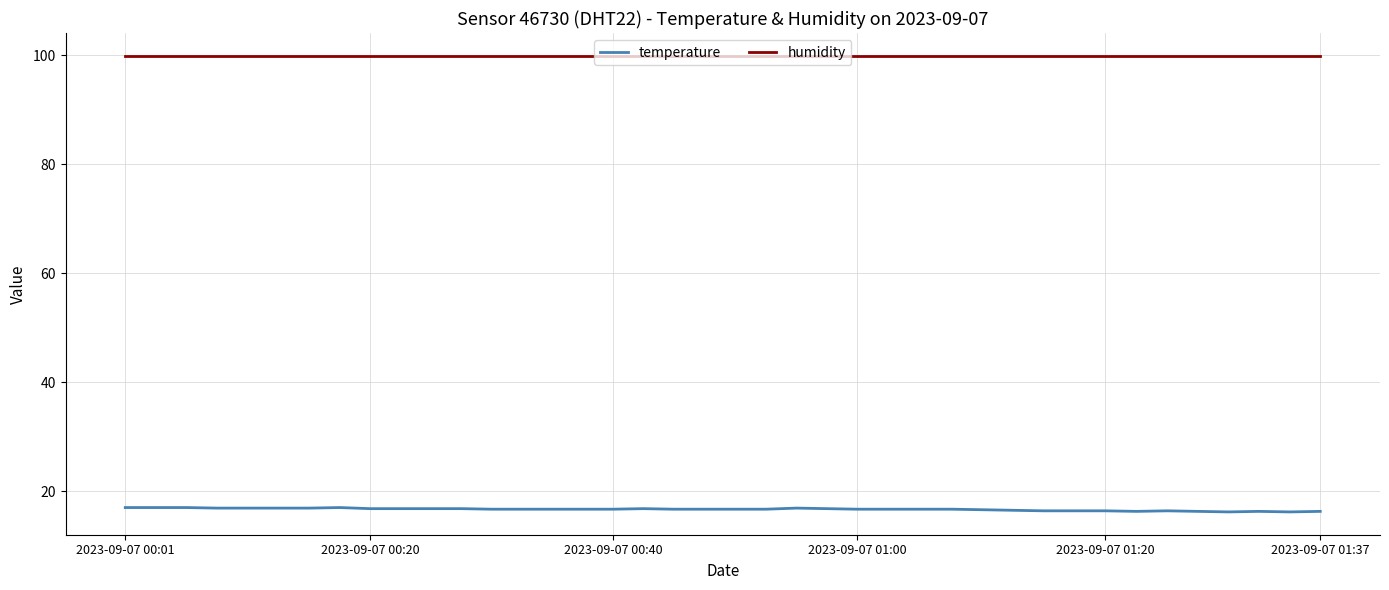

Which series has the widest spread of values?

temperature